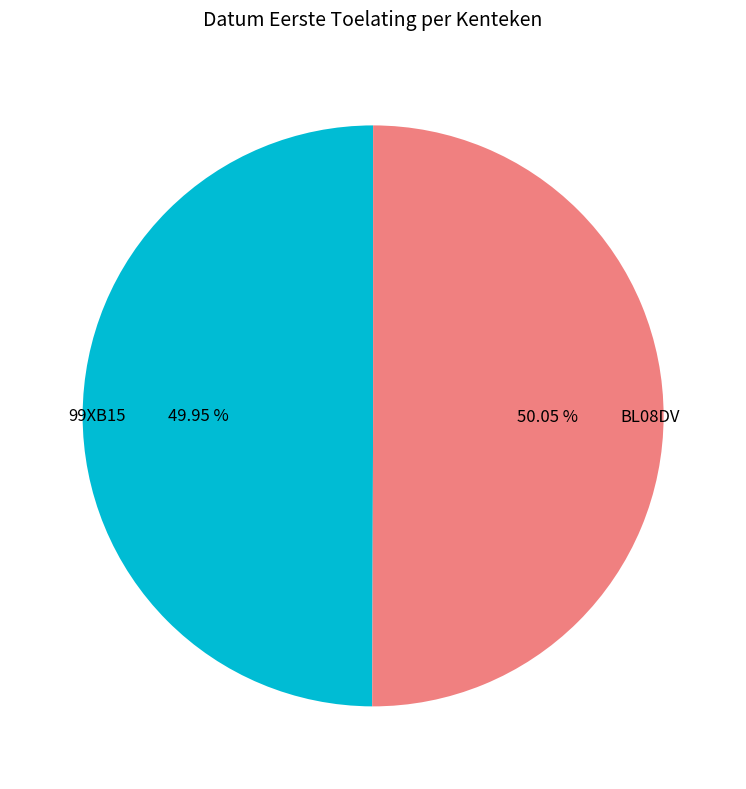

What is the ratio of the value at BL08DV to the value at 99XB15?

1.0